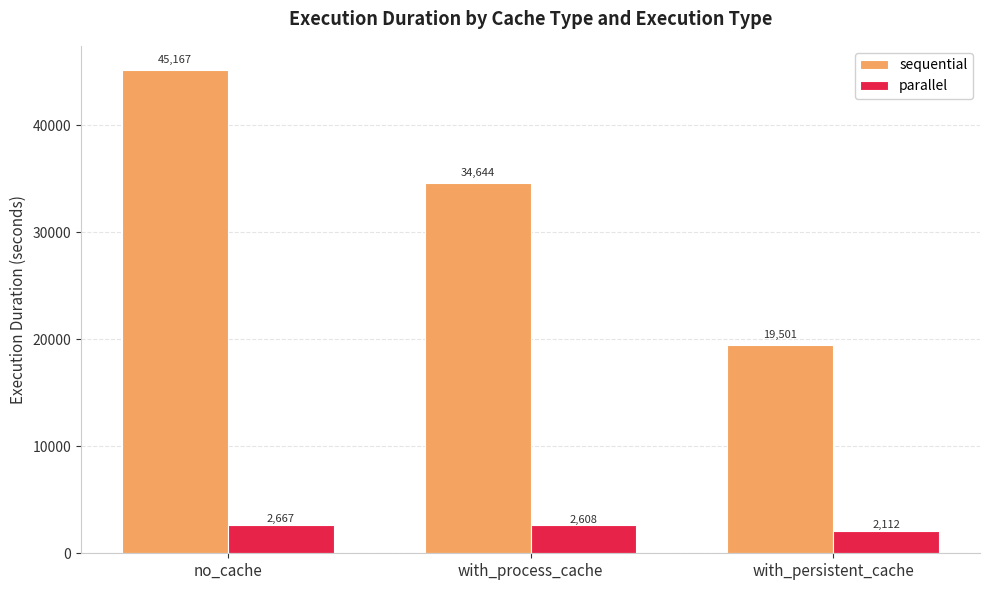

What is the sum of all parallel values?

7386.6